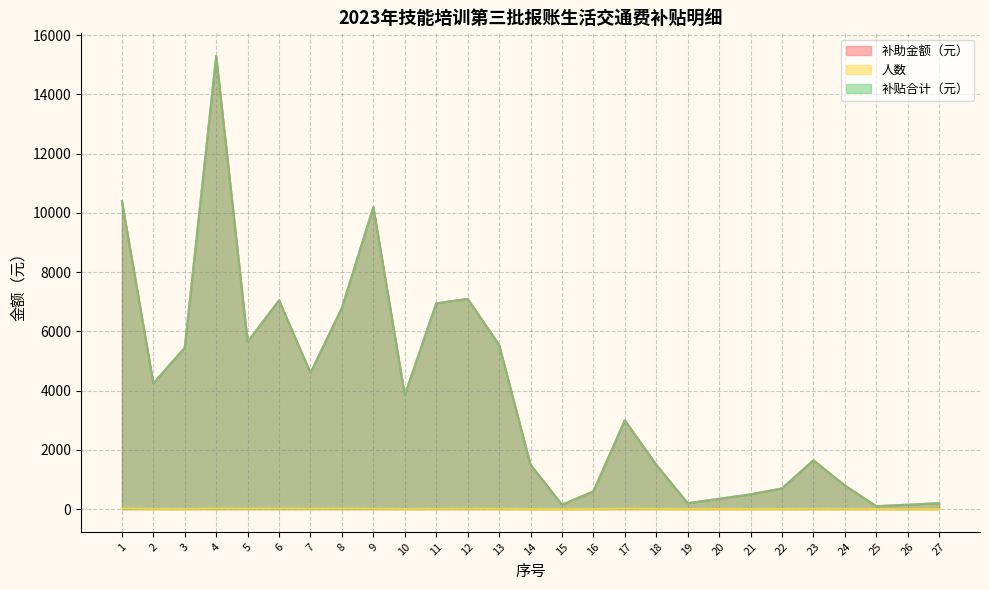

Reading left to right, what are all the values shown in this chart?

补助金额（元）: 1=10400	2=4250	3=5450	4=15300	5=5650	6=7050	7=4600	8=6800	9=10200	10=3850	11=6950	12=7100	13=5550	14=1500	15=150	16=600	17=3000	18=1500	19=200	20=350	21=500	22=700	23=1650	24=800	25=100	26=150	27=200
人数: 1=26	2=9	3=8	4=22	5=19	6=24	7=16	8=23	9=17	10=7	11=14	12=15	13=12	14=3	15=1	16=4	17=20	18=10	19=4	20=7	21=5	22=7	23=11	24=10	25=2	26=1	27=1
补贴合计（元）: 1=10400	2=4250	3=5450	4=15300	5=5650	6=7050	7=4600	8=6800	9=10200	10=3850	11=6950	12=7100	13=5550	14=1500	15=150	16=600	17=3000	18=1500	19=200	20=350	21=500	22=700	23=1650	24=800	25=100	26=150	27=200